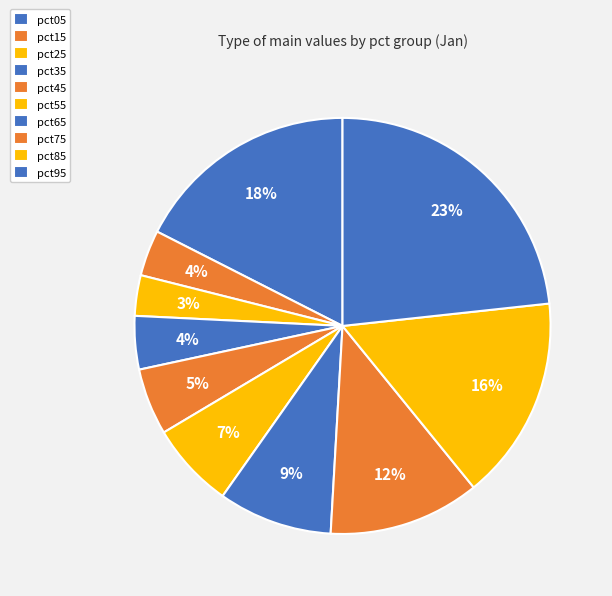

Which category has the biggest portion of the pie?

pct95